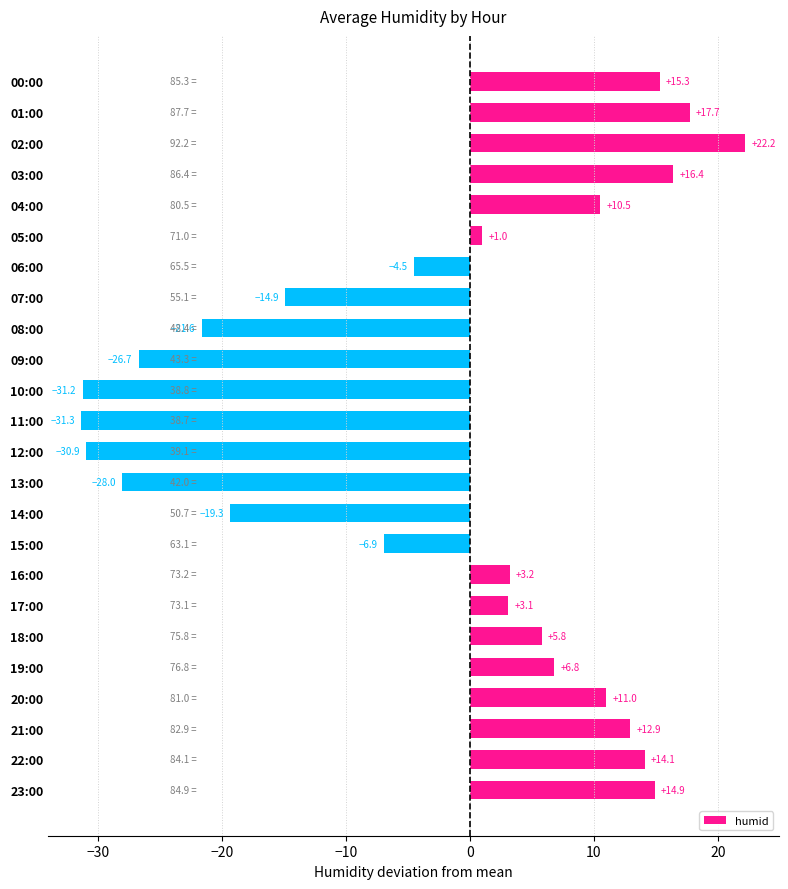

What is the average value?

-2.5